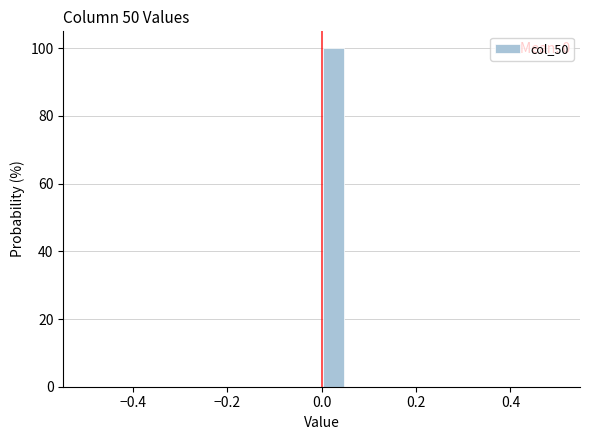

Around what value on the x-axis is the tallest bar? Give the approximate position of its centre, as read against the axis.

0.02